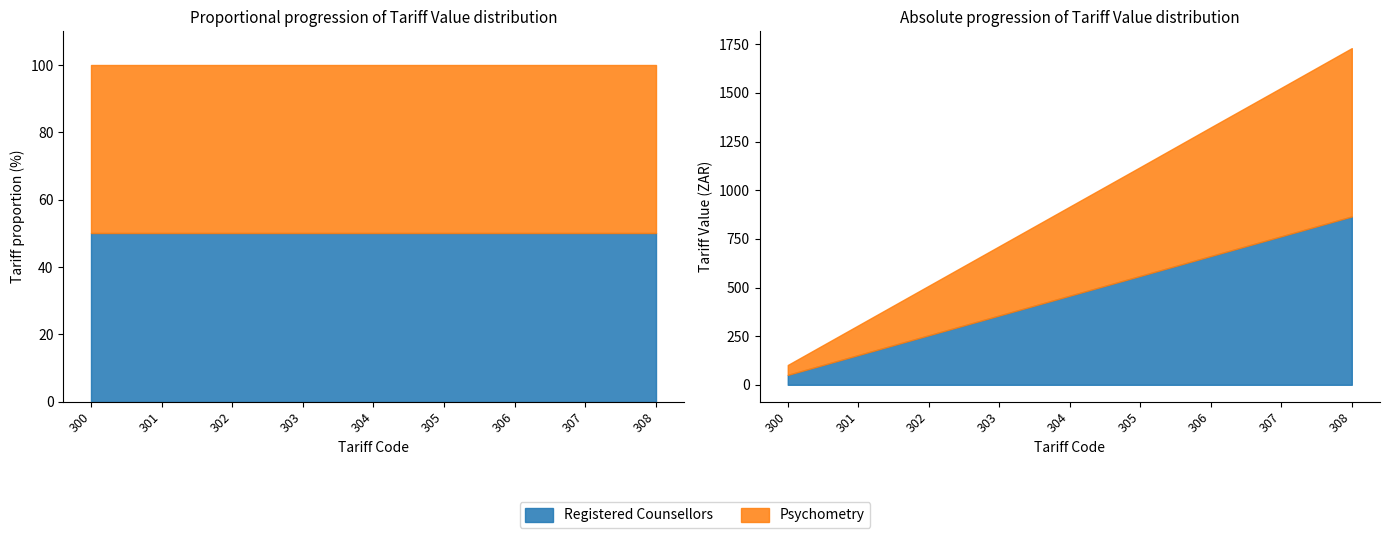

How many lines are shown in the chart?

2